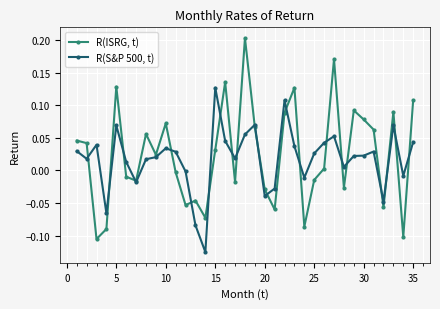

Which series has the largest range (max minus min)?

R(ISRG, t)